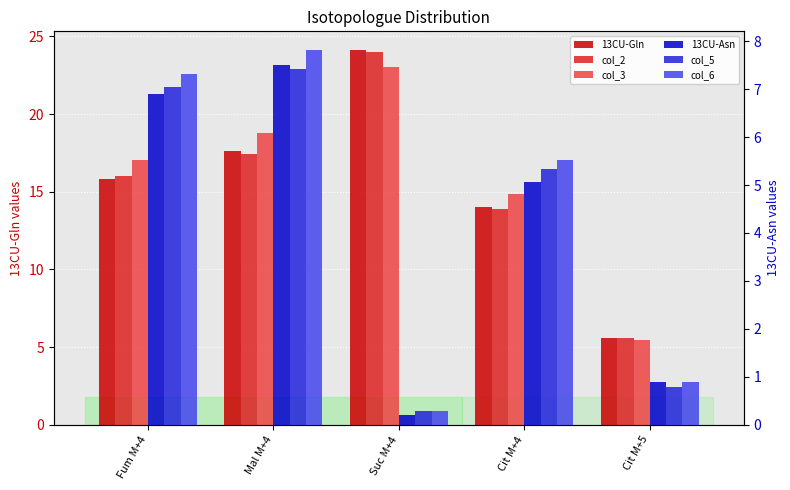

What is the maximum value shown in the chart?

24.1